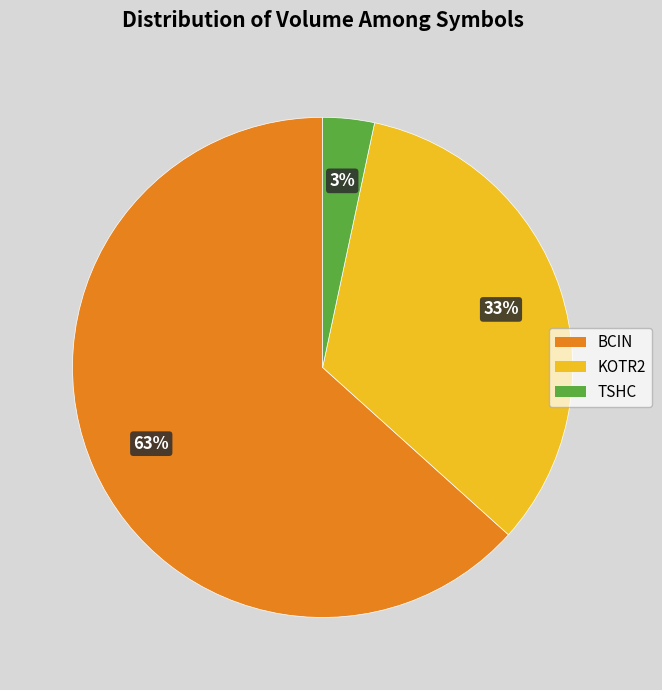

Rank the categories by value from highest to lowest.

BCIN, KOTR2, TSHC